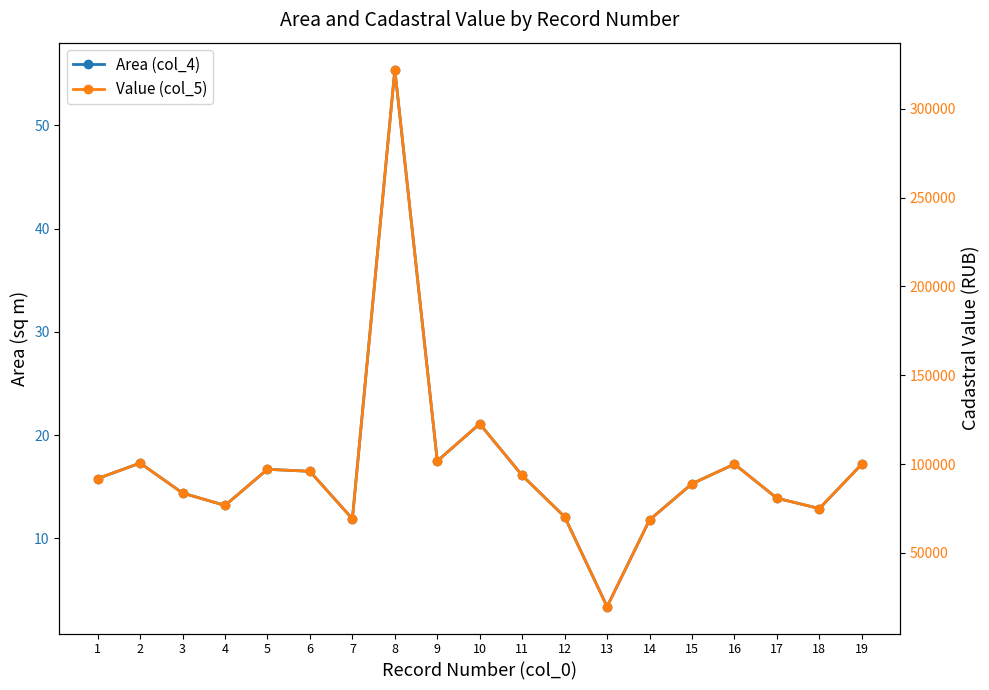

What is the difference between the second highest and minimum values in the Value (col_5) series?

102892.9